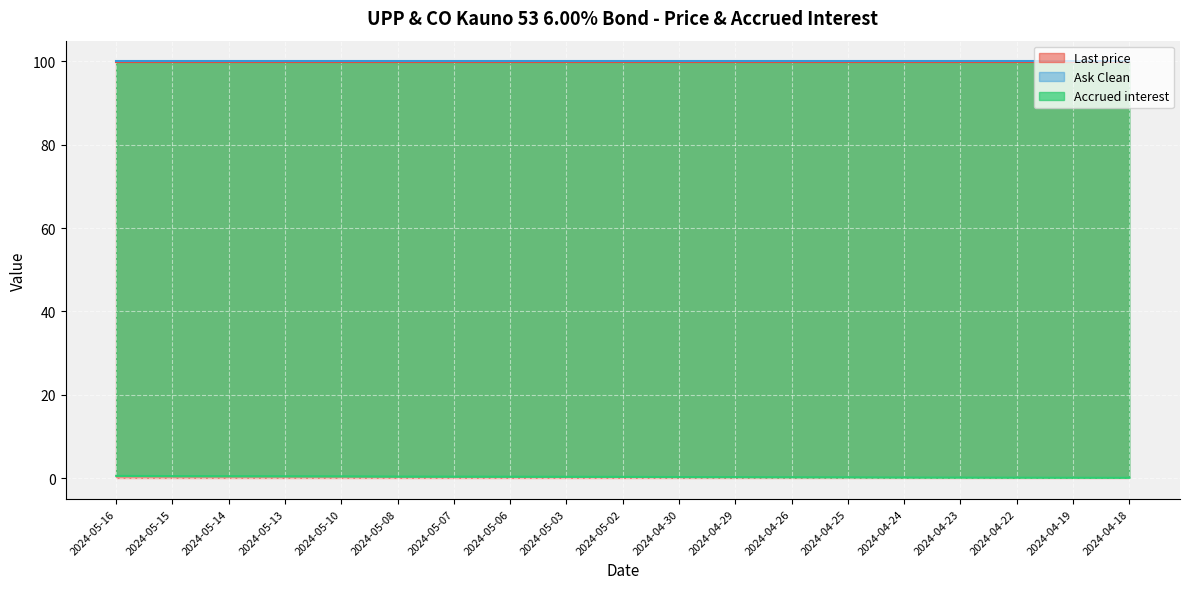

What is the spread (max minus min) of values at 2024-04-22?

99.9